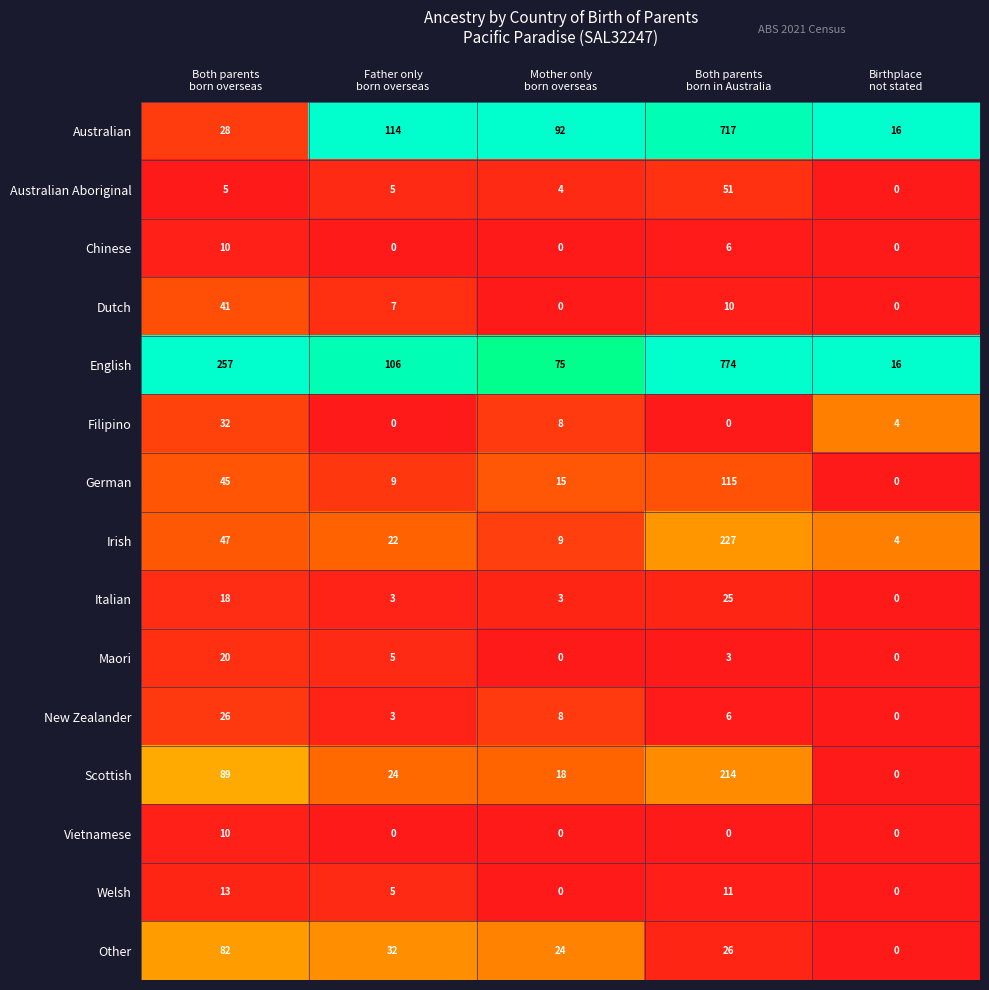

Which series has the largest range (max minus min)?

English